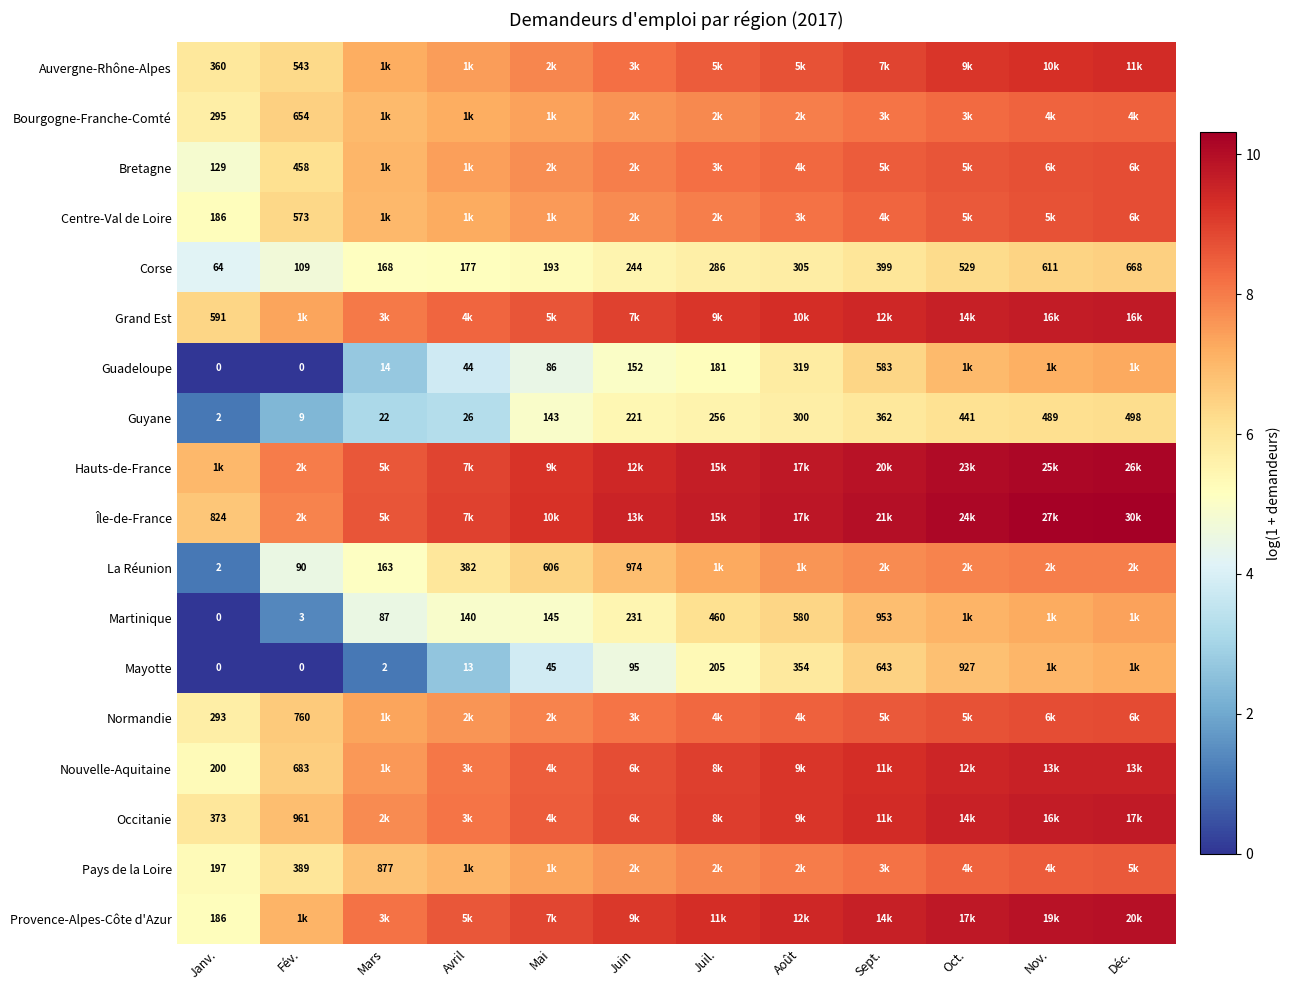

What is the difference between the highest and lowest values at Janv.?

7.0